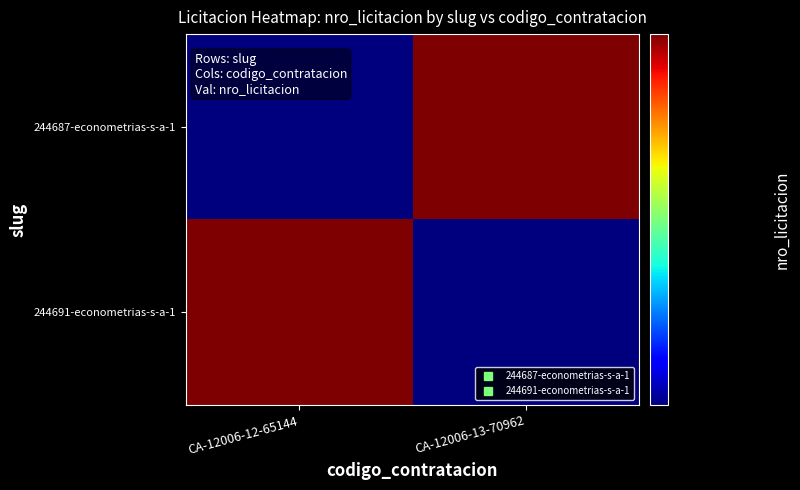

Reading left to right, extract all data points from this chart.

244687-econometrias-s-a-1: CA-12006-12-65144=244687	CA-12006-13-70962=244691
244691-econometrias-s-a-1: CA-12006-12-65144=244691	CA-12006-13-70962=244687